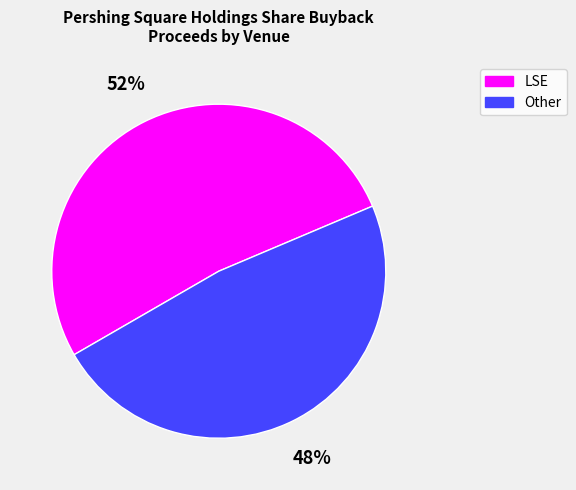

To the nearest percent, what portion does Other represent?

48%